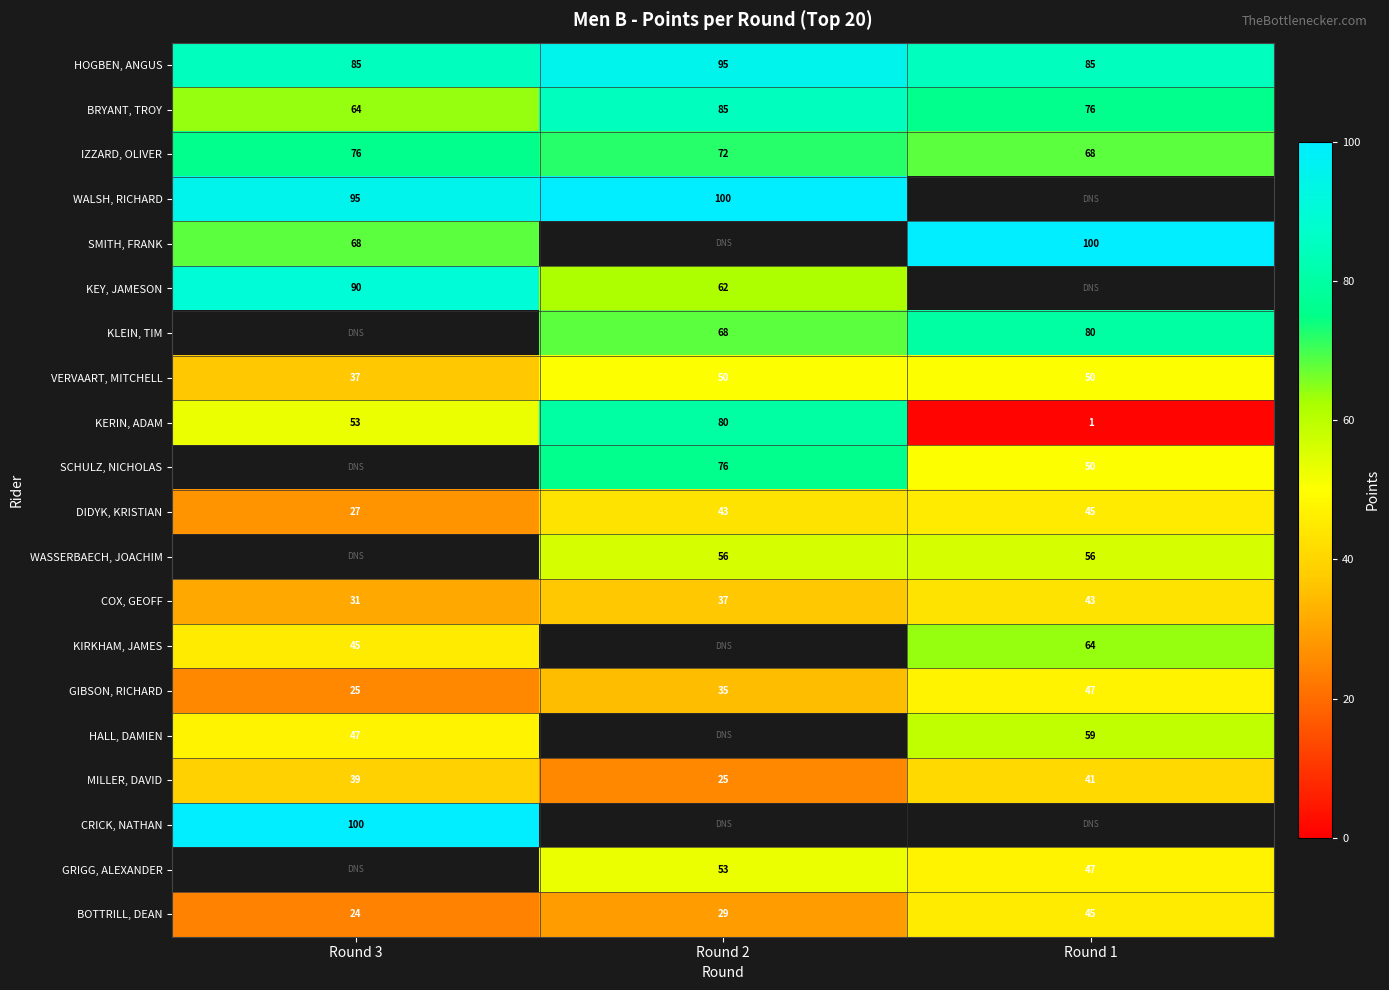

True or false: MILLER, DAVID has a value of 23 at Round 1.

False